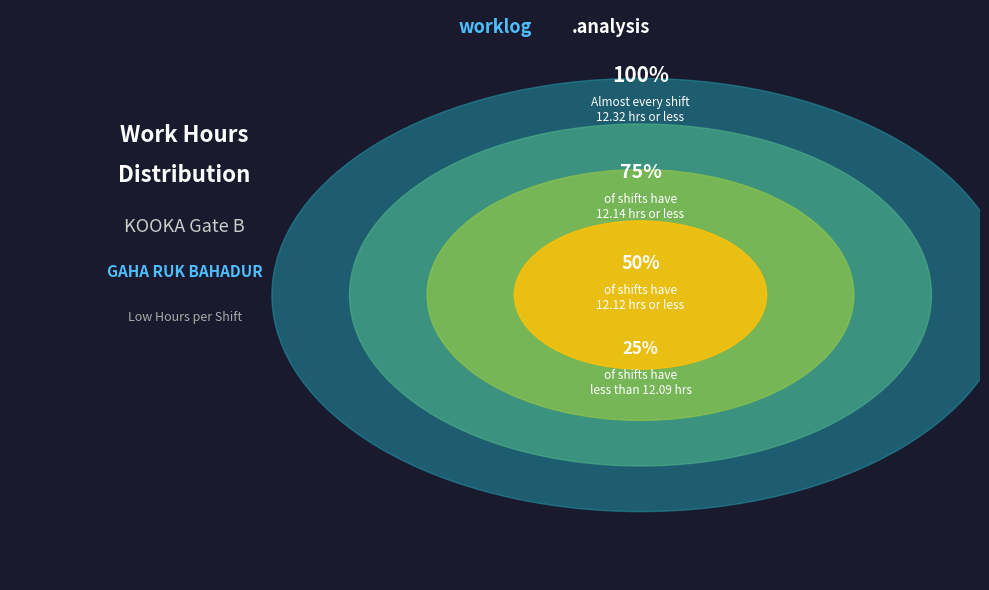

Is there a majority slice in this chart?

No